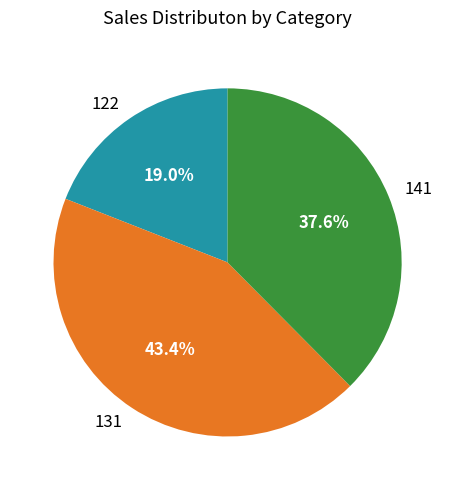

Does any single category account for the majority?

No